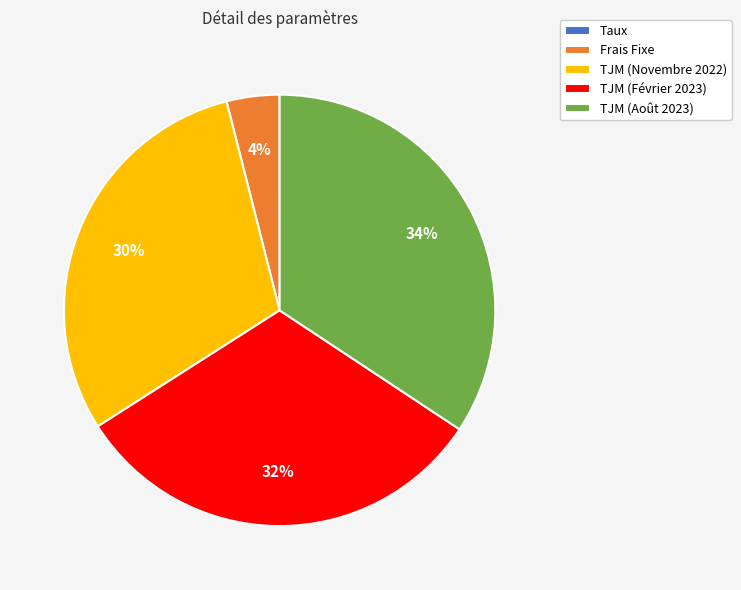

To the nearest percent, what is the difference between the TJM (Novembre 2022) and Frais Fixe slice percentages?

26%